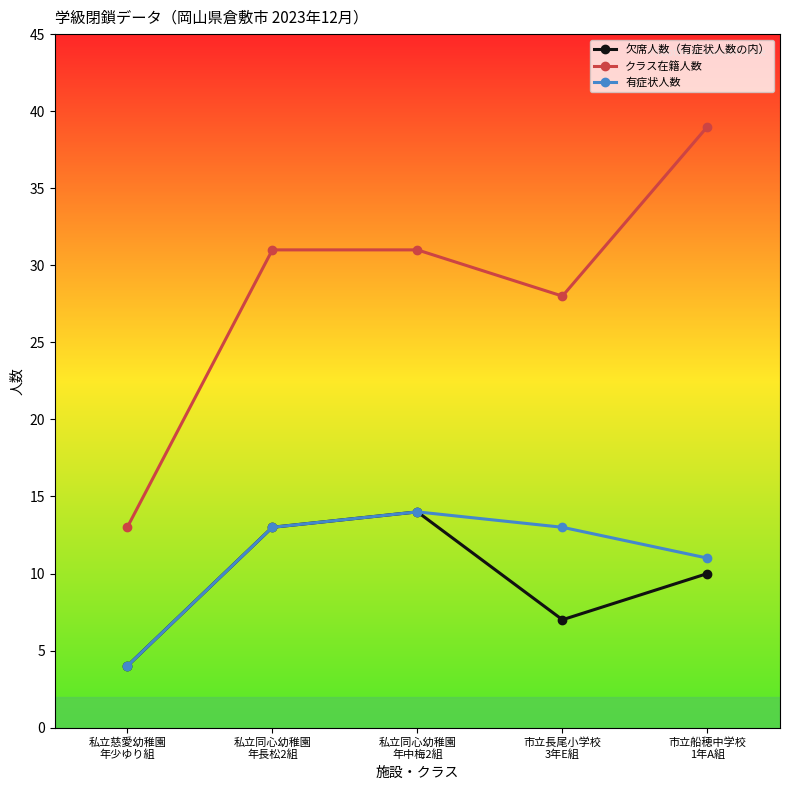

The 有症状人数 series shows 11 at 市立船穂中学校
1年A組. True or false?

True